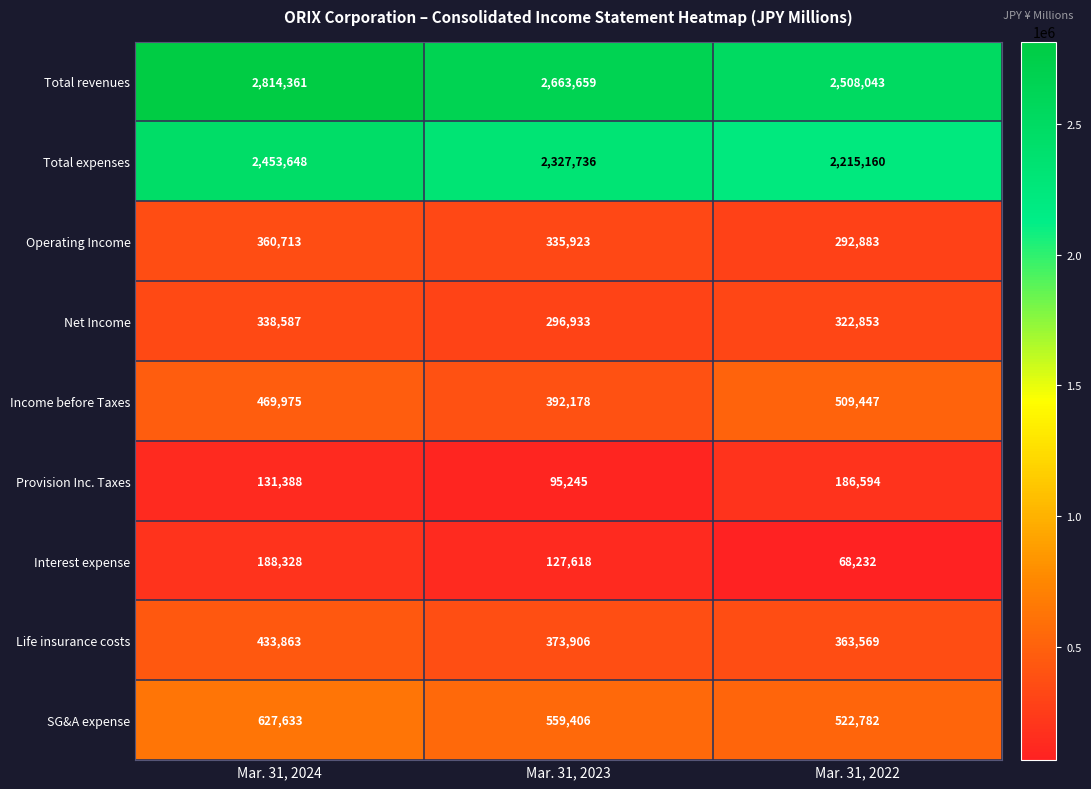

At which label is SG&A expense closest to 575207?

Mar. 31, 2023